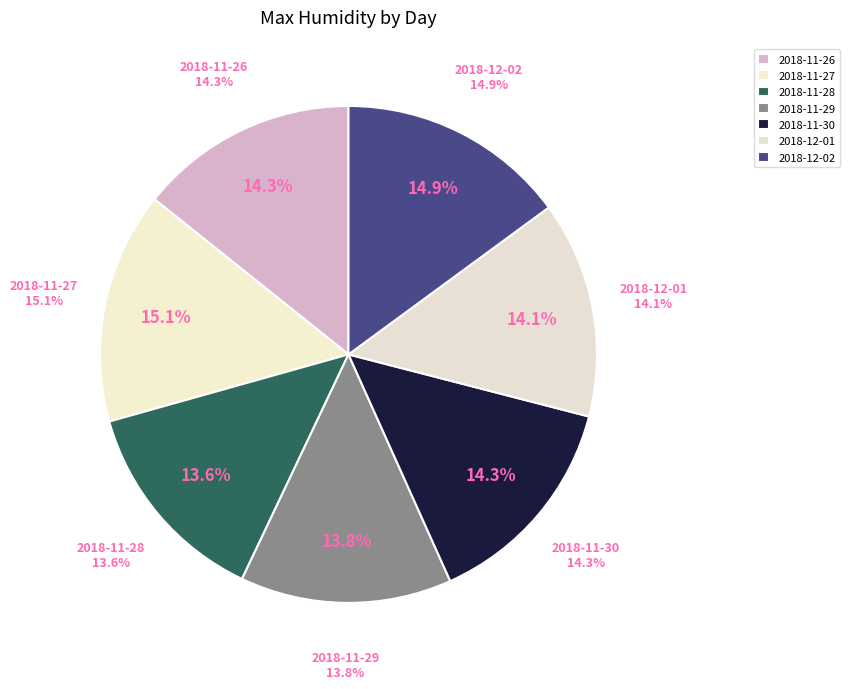

To the nearest percent, what is the difference between the largest and smallest slice percentages?

1%